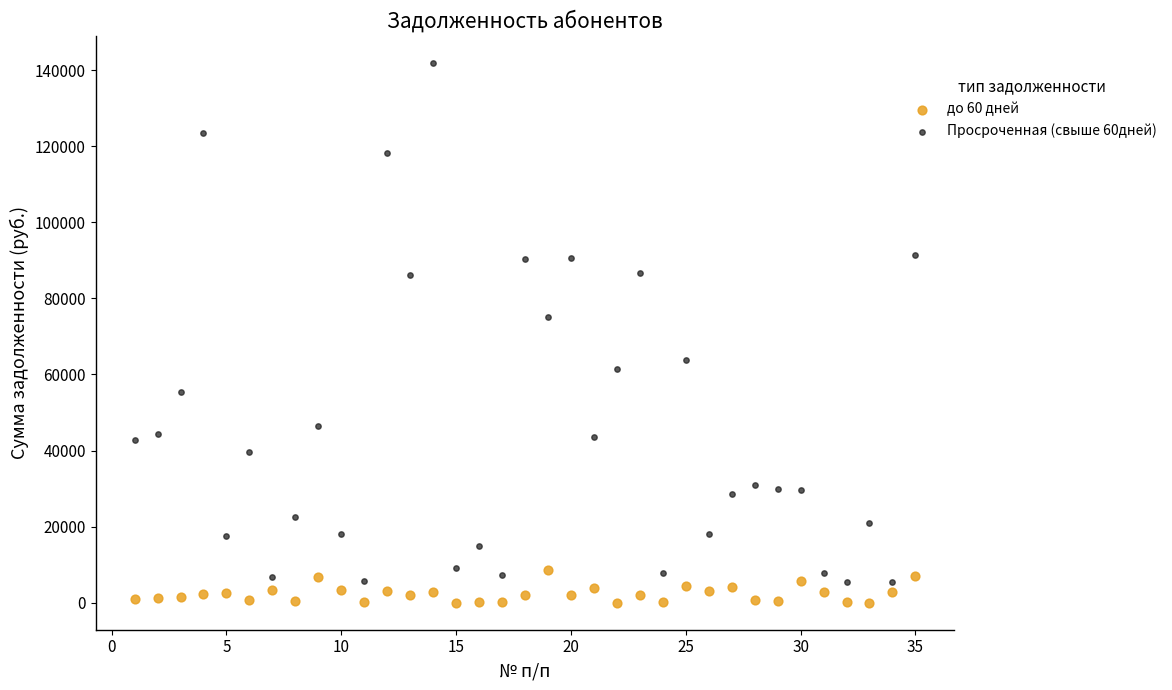

Which series has the largest Y range (max minus min)?

Просроченная (свыше 60дней)